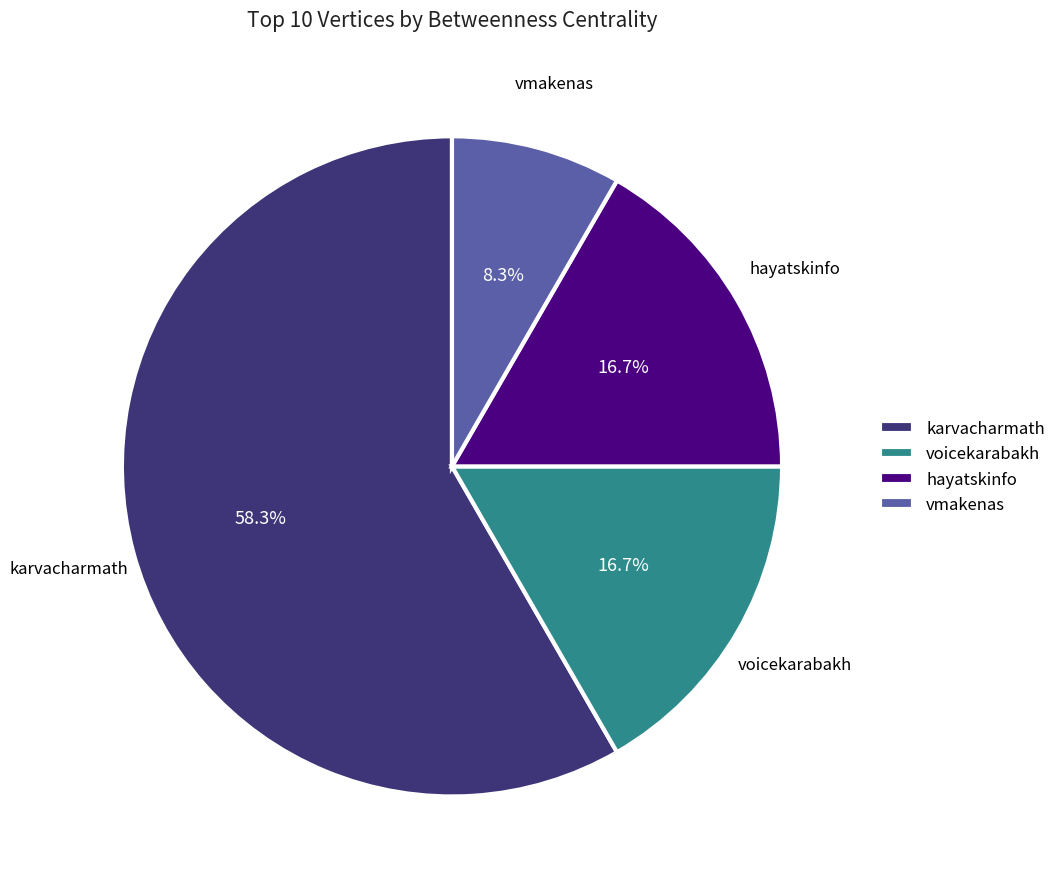

Which category has the smallest portion of the pie?

vmakenas